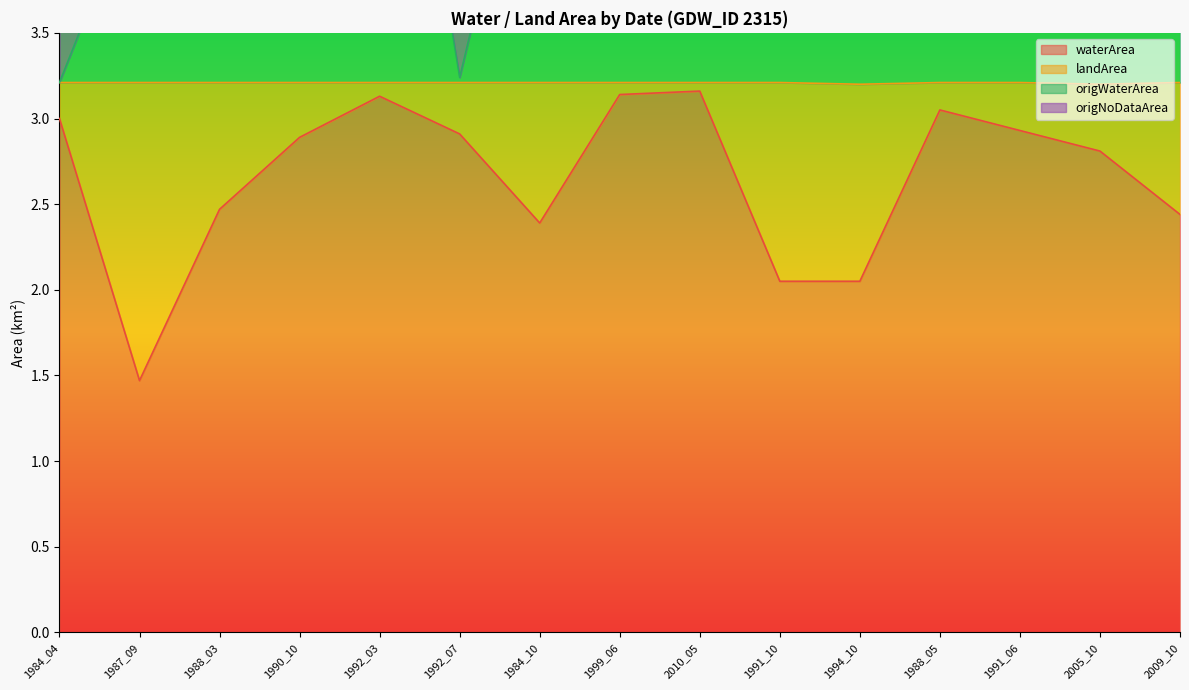

What is the spread (max minus min) of values at 1999_06?

3.2